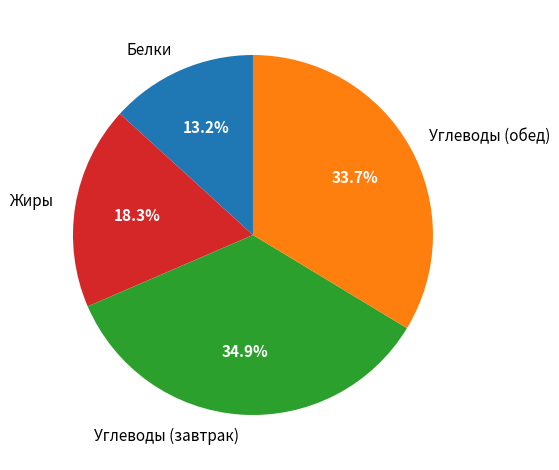

Rank the categories by value from highest to lowest.

Углеводы (завтрак), Углеводы (обед), Жиры, Белки